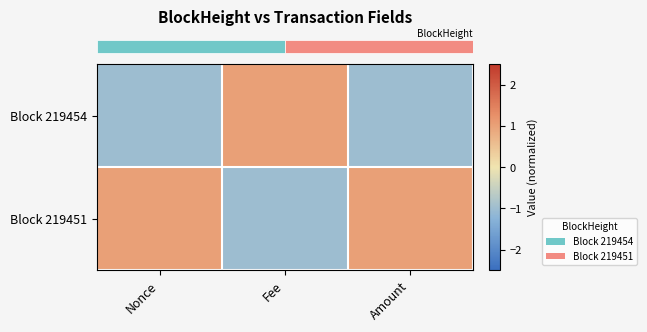

Which label corresponds to the smallest value in the chart?

Nonce